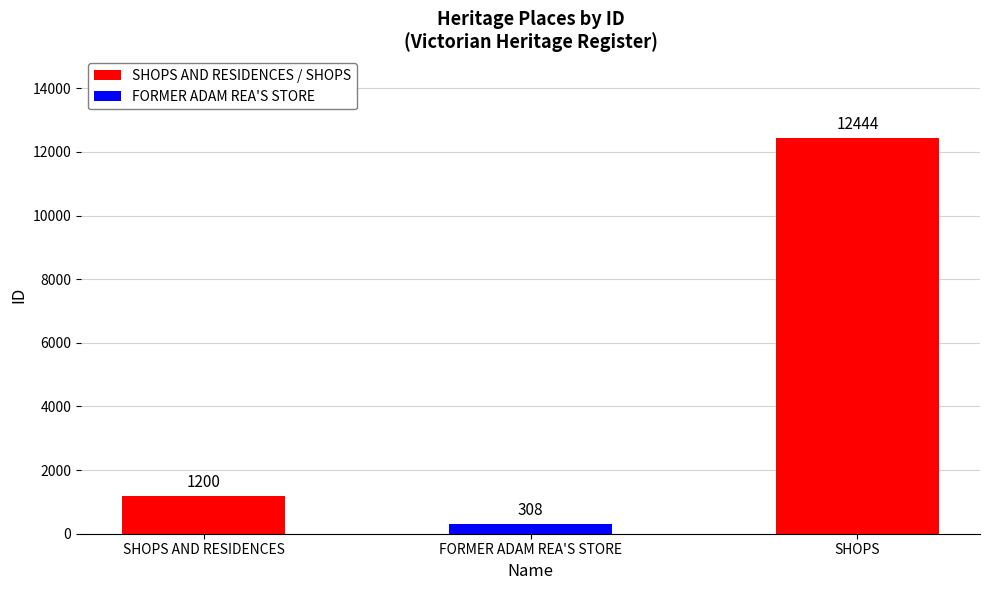

List the labels in order of value, smallest first.

FORMER ADAM REA'S STORE, SHOPS AND RESIDENCES, SHOPS